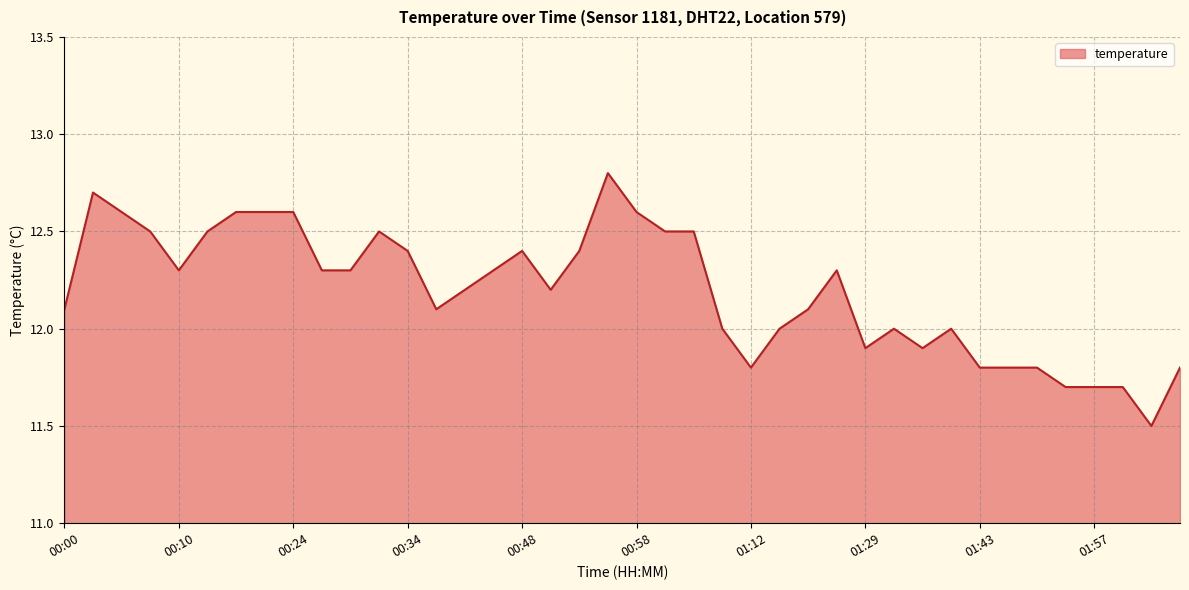

What is the greatest value displayed?

12.8